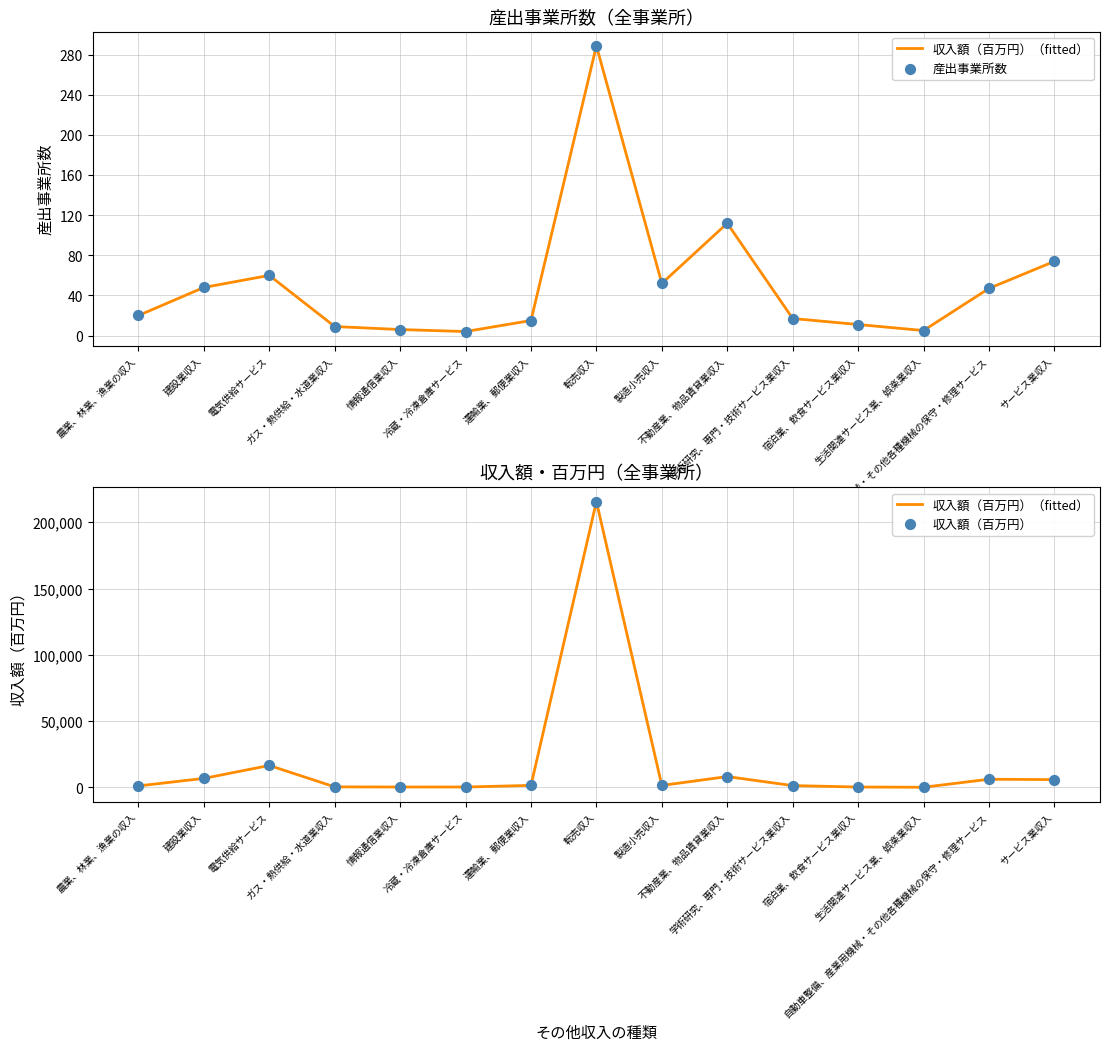

What is the total value across all series at 農業、林業、漁業の収入?

2148